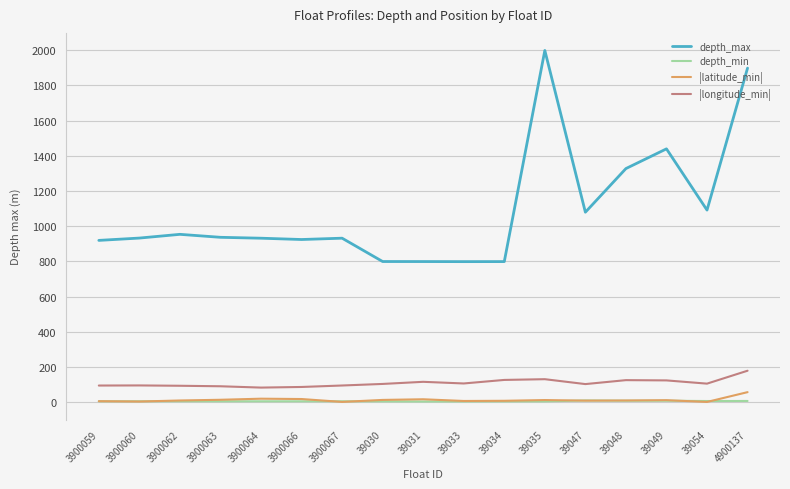

After their last crossing, which series has the higher values: |latitude_min| or depth_min?

|latitude_min|